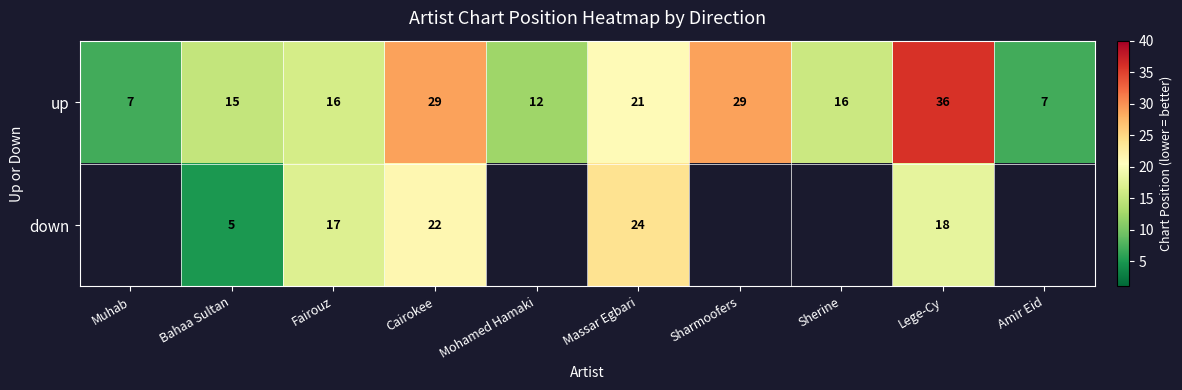

What is the sum of the up values at Bahaa Sultan and Mohamed Hamaki?

27